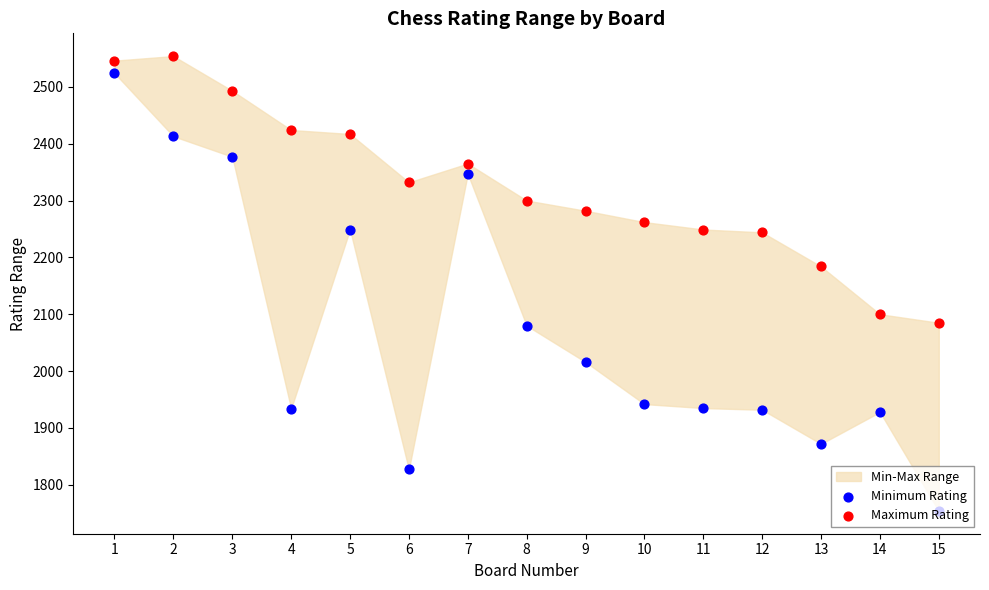

What is the total value across all series at 4?

4358